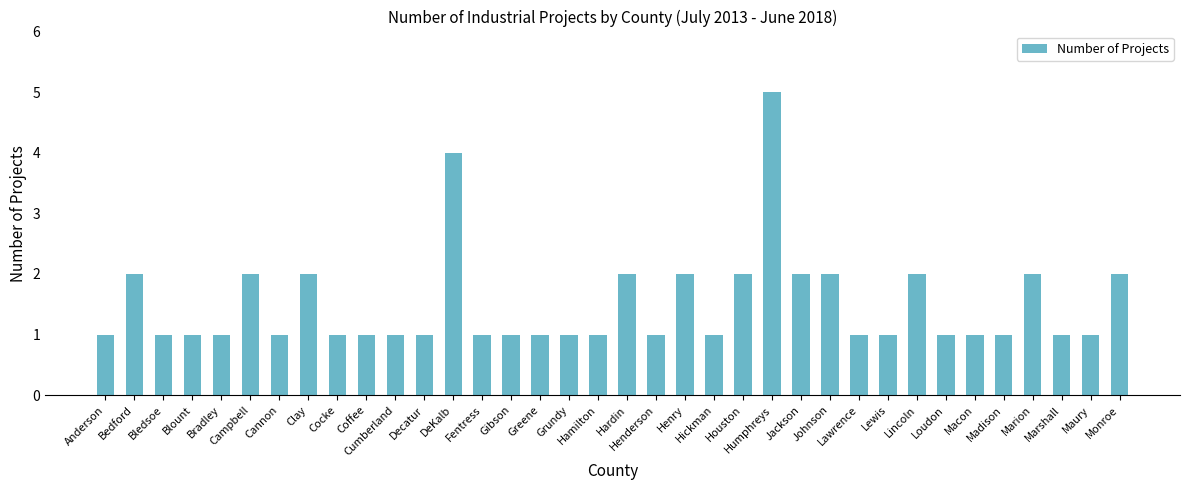

What is the value of the 6th bar from the left?

2